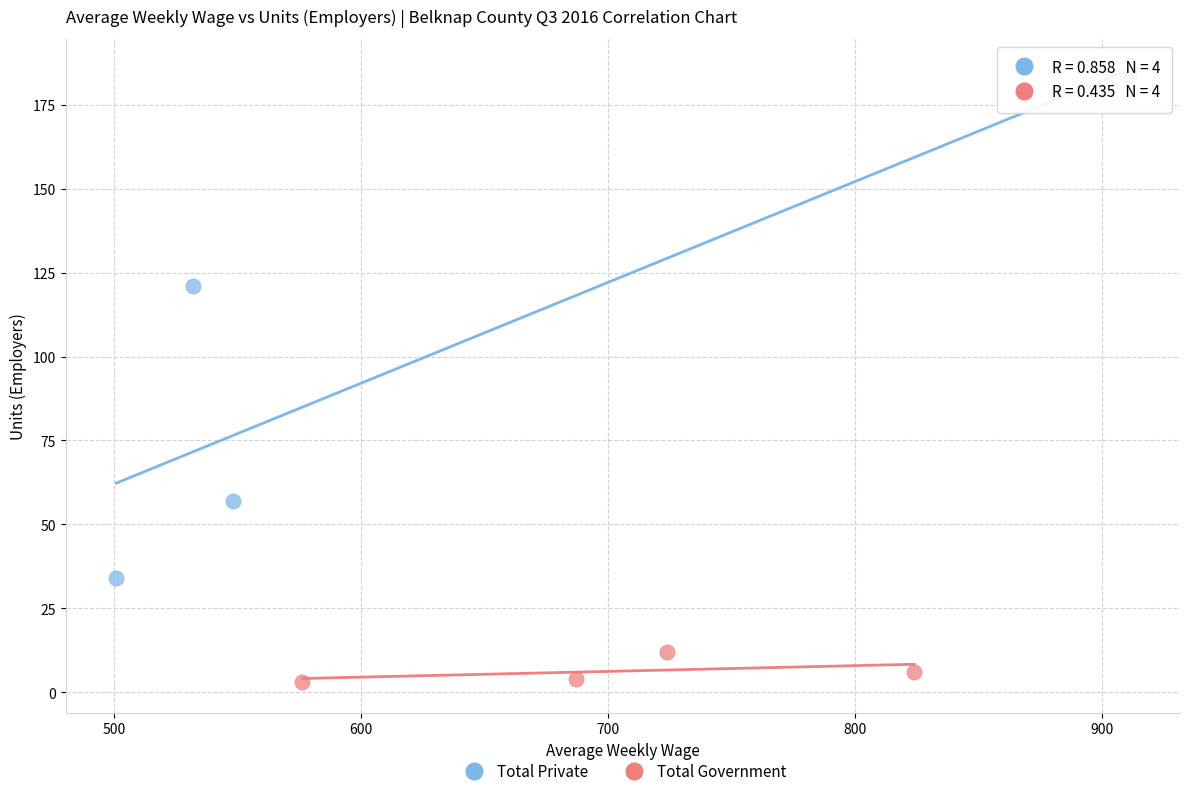

Which series has the widest spread of Y values?

Total Private